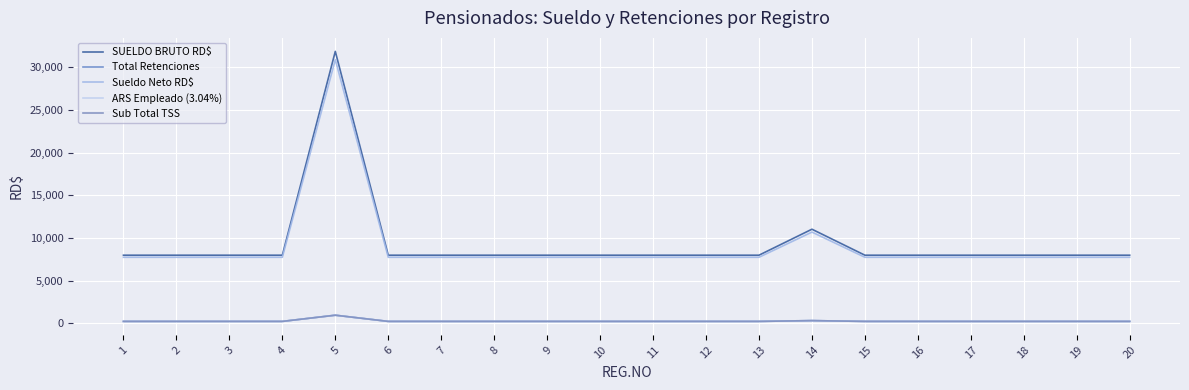

What is the value of the SUELDO BRUTO RD$ point at the 7th from the left?

8000.0